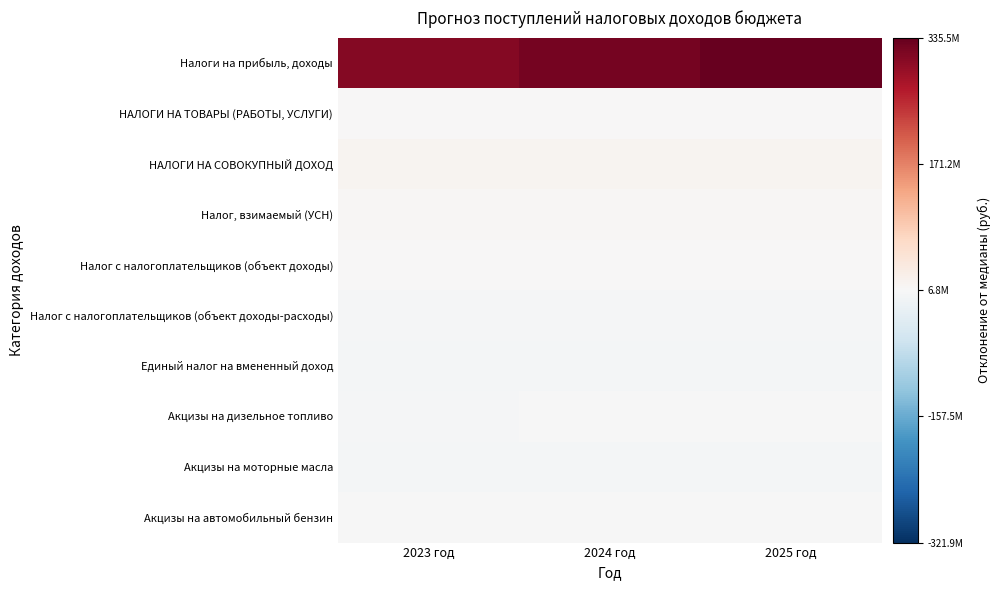

At which category is the sum across all series the highest?

2025 год